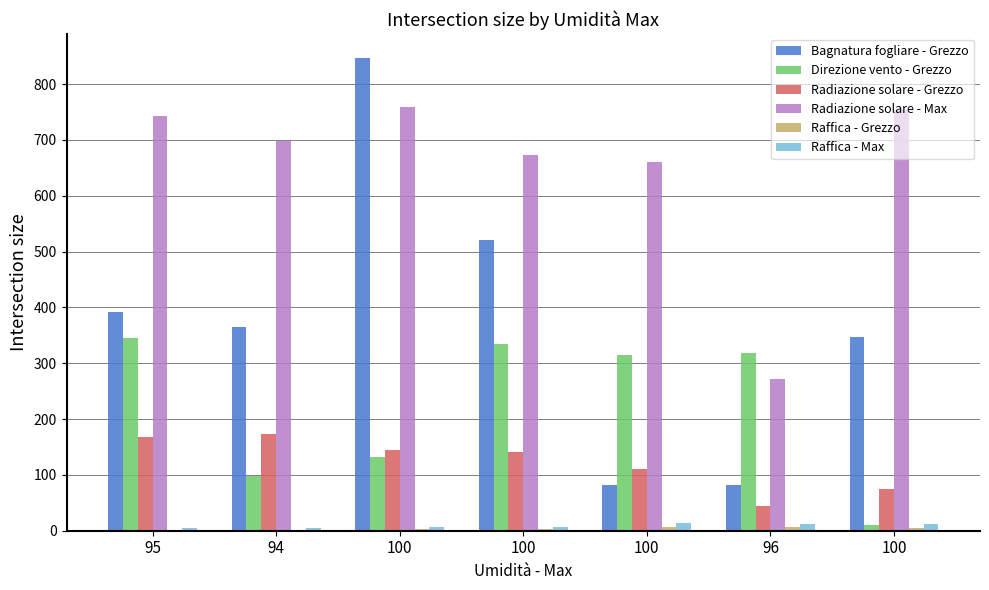

Does the chart contain stacked bars?

No